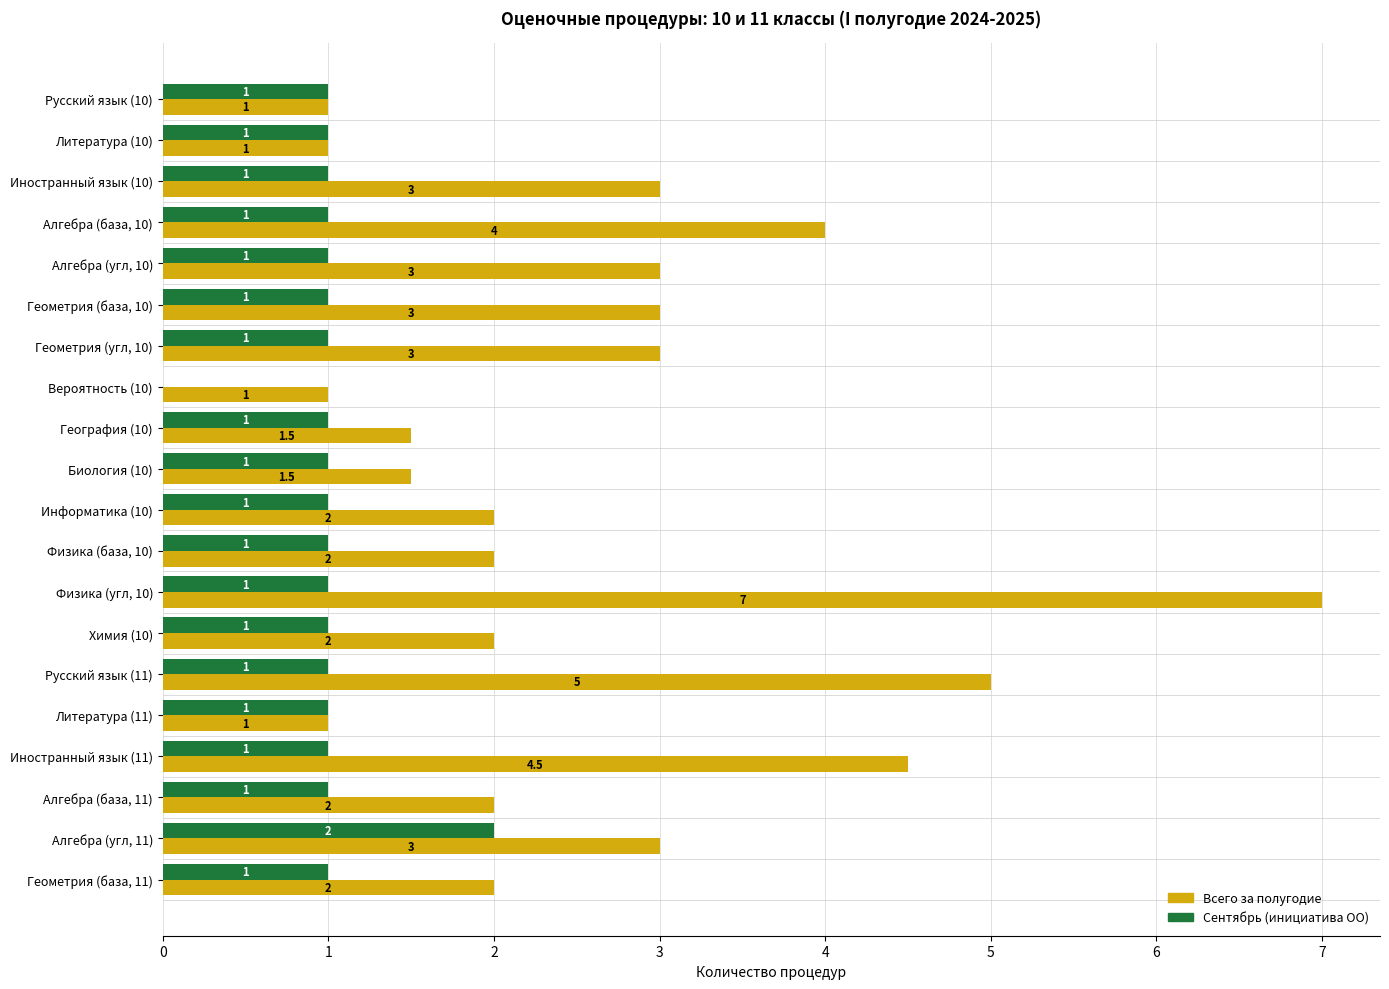

Between Литература (10) and Информатика (10), which series saw the biggest shift?

Всего за полугодие